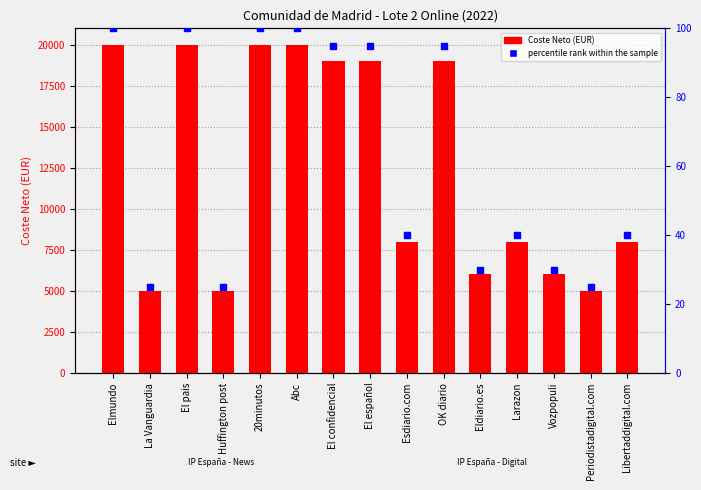

Which series has the largest total across all categories?

Coste Neto